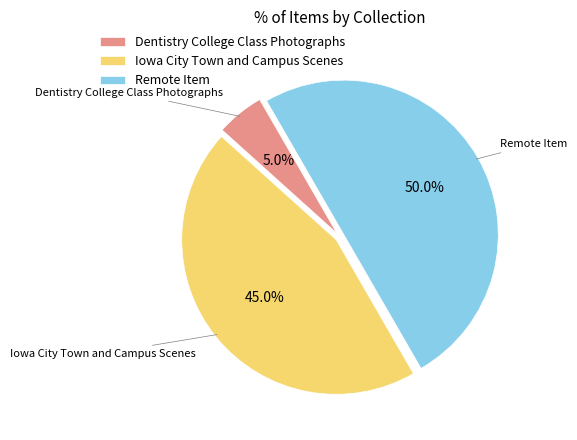

Count the number of slices in the pie.

3